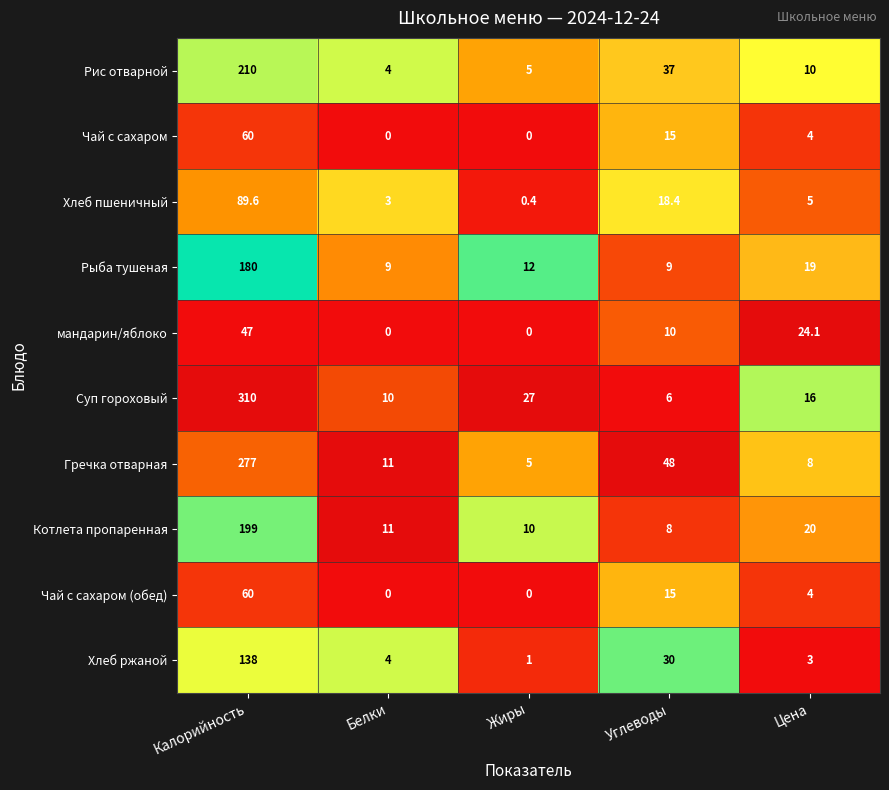

At which label does Чай с сахаром (обед) reach its peak?

Калорийность